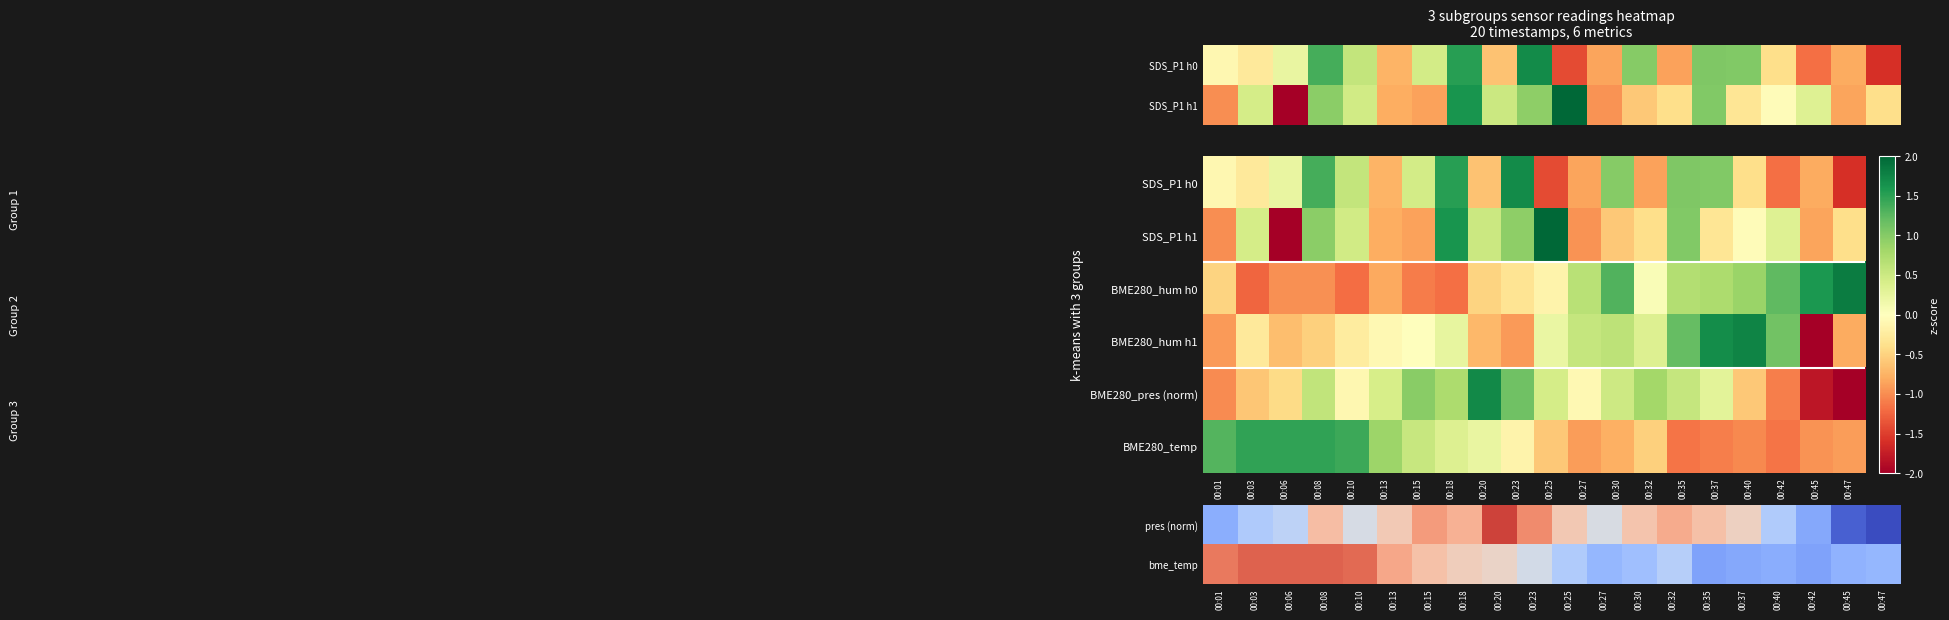

How many negative values does the bme_temp series have?

11